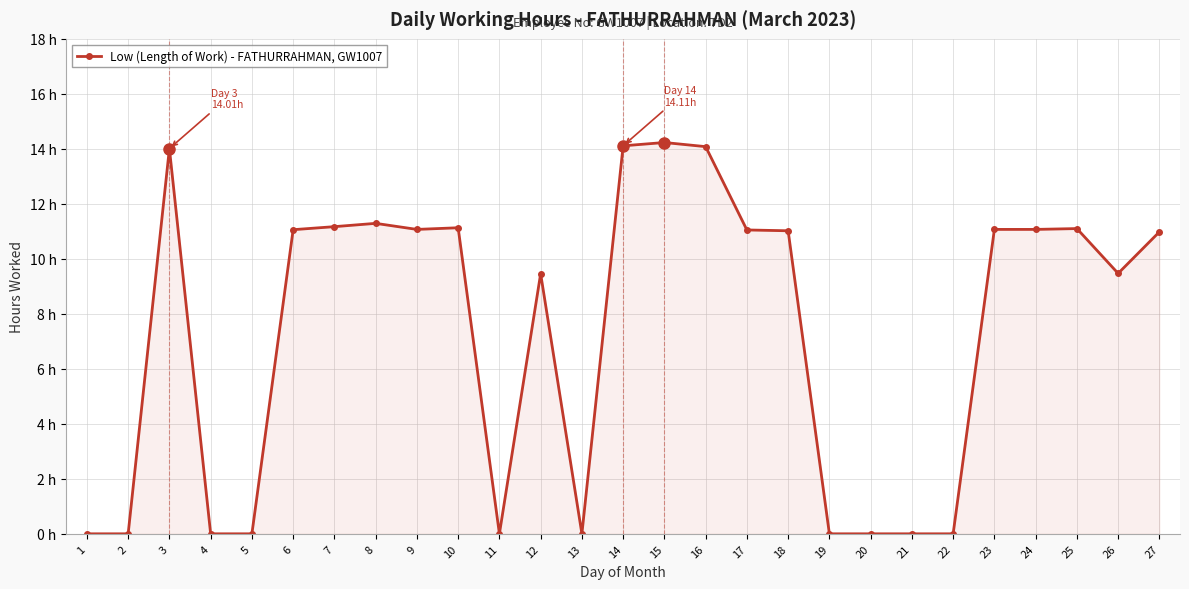

What is the greatest value displayed?

14.2